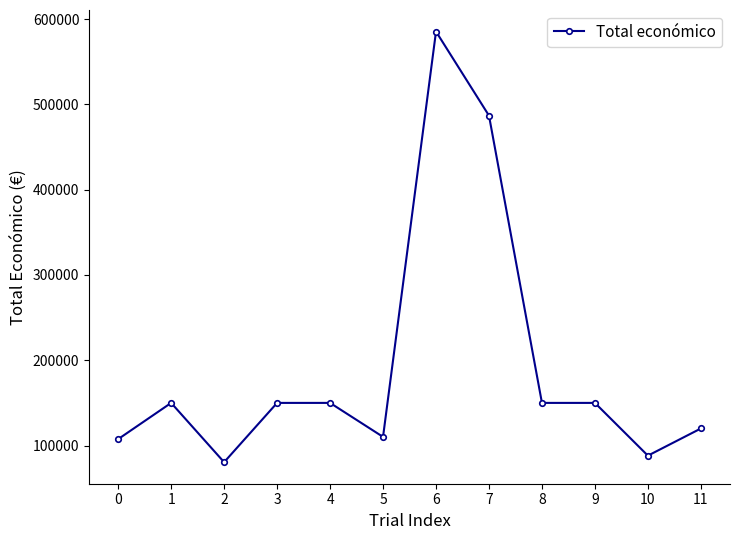

What is the approximate value at 2, to the nearest 10?

80500